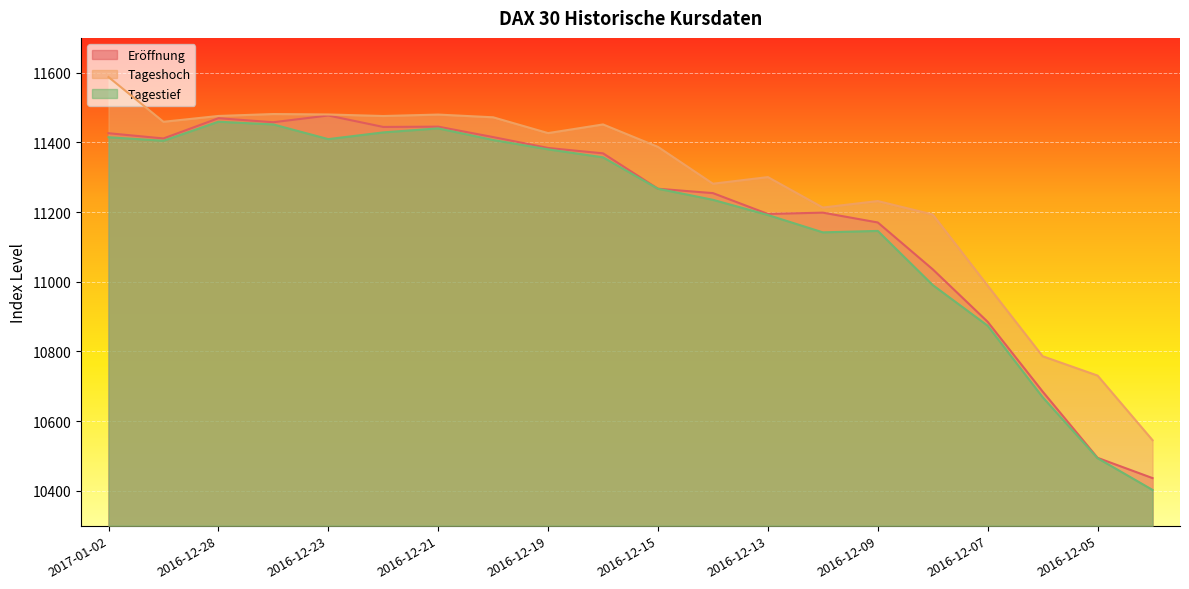

True or false: Tagestief and Tageshoch cross at least once.

False